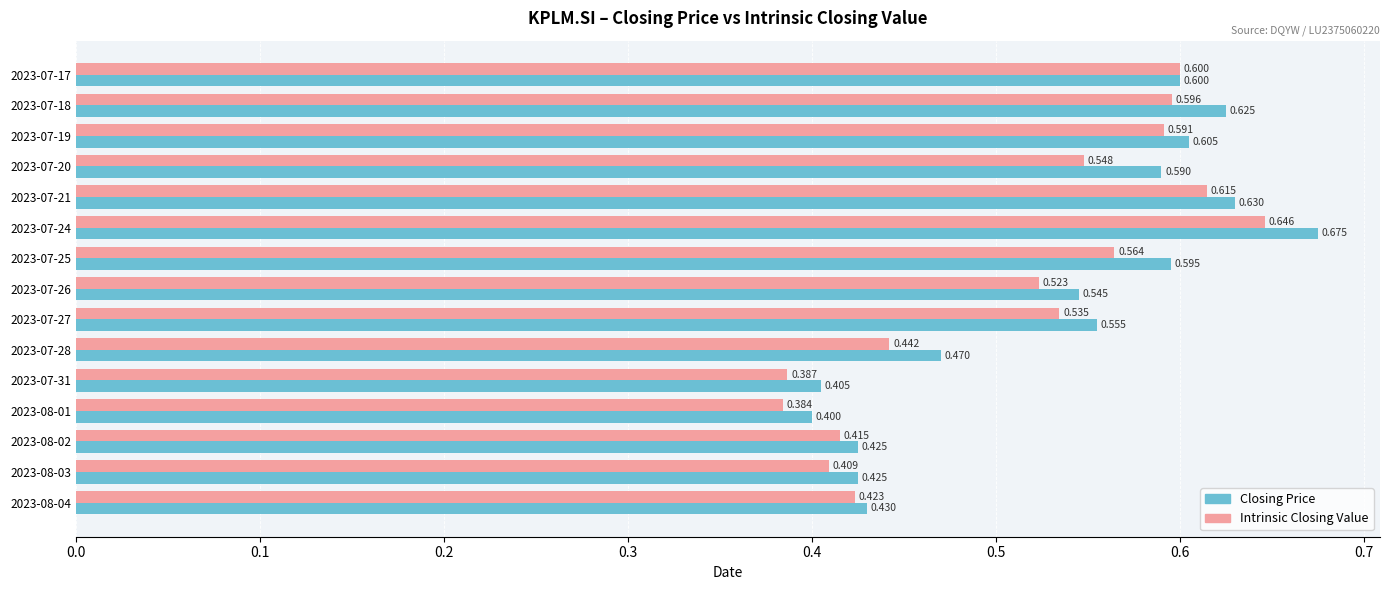

Which series has the largest range (max minus min)?

Closing Price